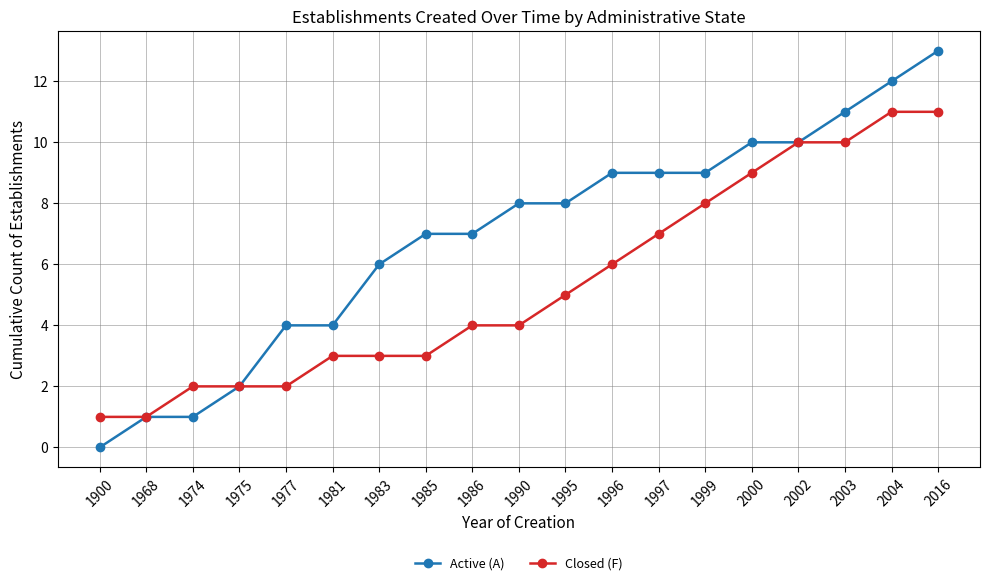

Reading left to right, extract all data points from this chart.

Active (A): 0	1	1	2	4	4	6	7	7	8	8	9	9	9	10	10	11	12	13
Closed (F): 1	1	2	2	2	3	3	3	4	4	5	6	7	8	9	10	10	11	11